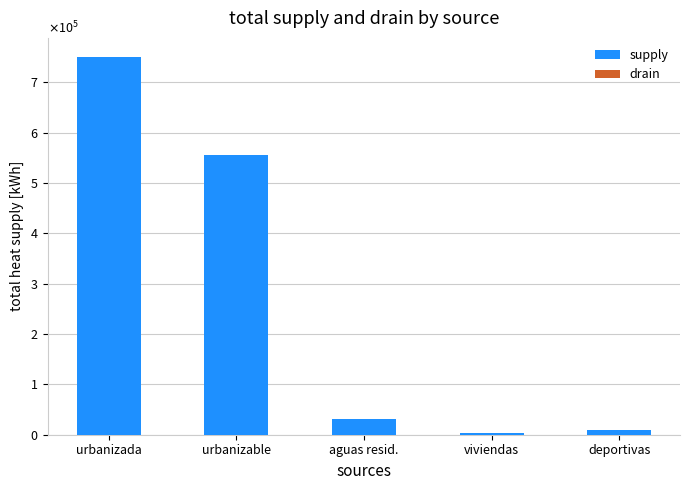

What is the value of the supply bar at the 3rd from the left?

31447